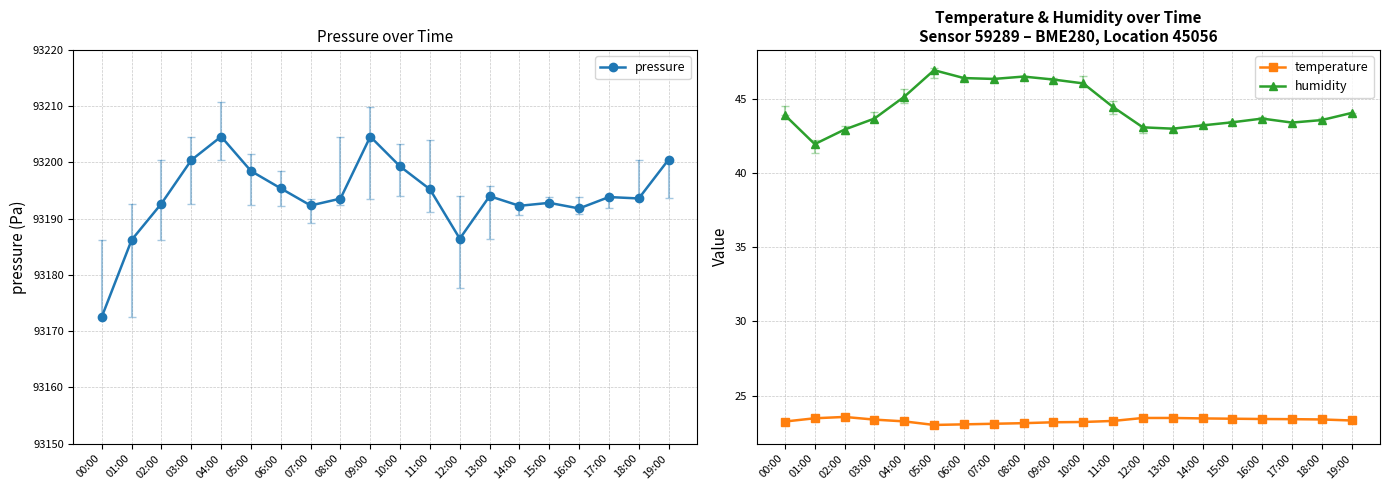

Which category has the highest value in the temperature series?

02:00